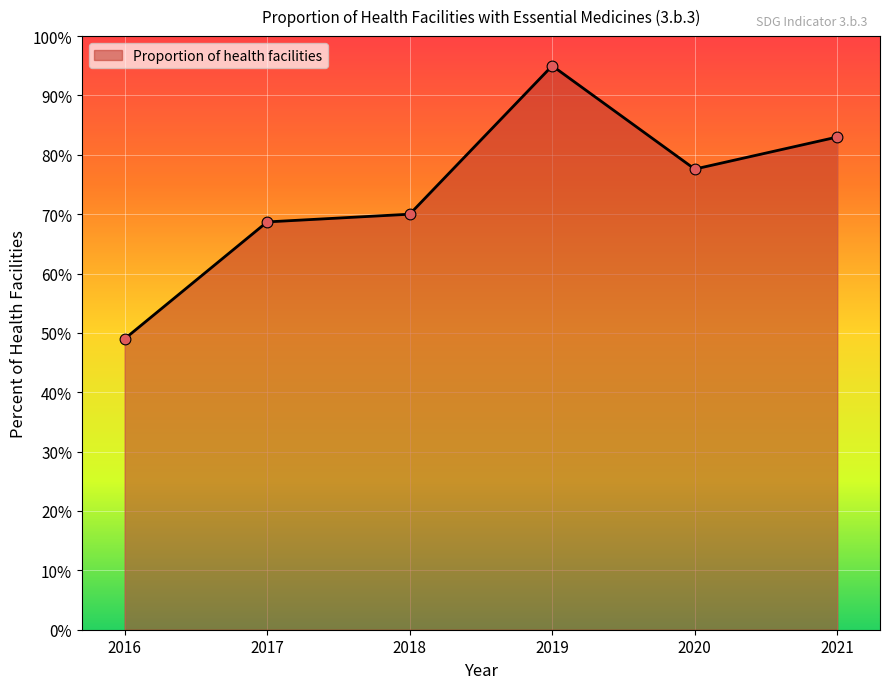

Approximately how many times larger is the value at 2018 compared to 2019?

0.7